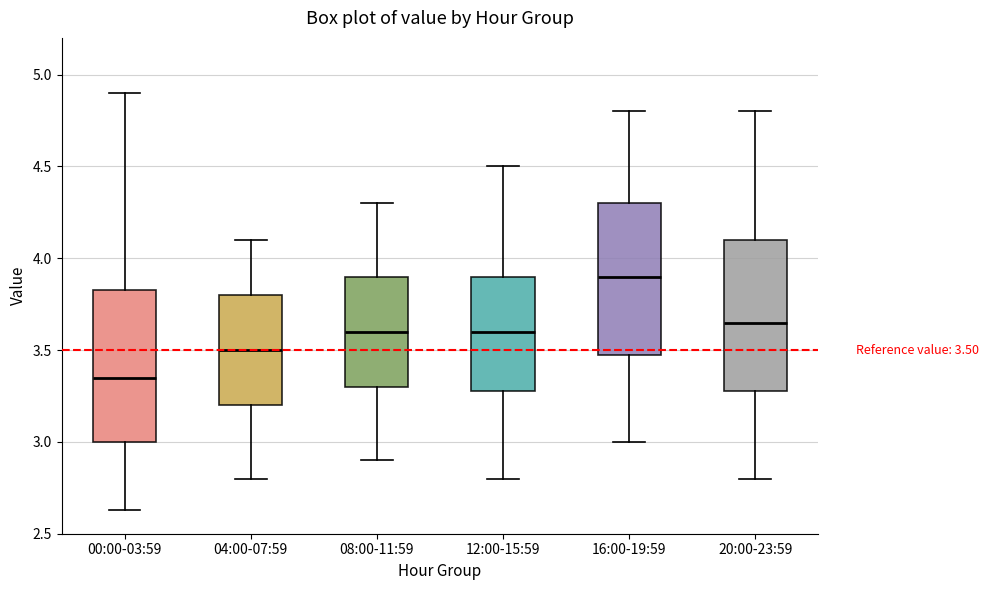

Which box's median line is the highest?

16:00-19:59